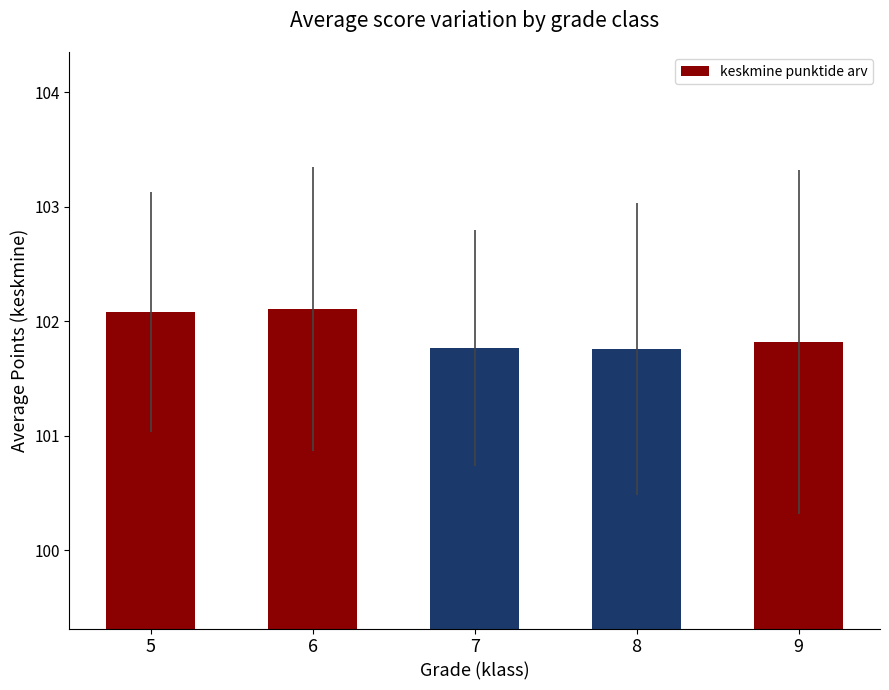

Reading left to right, list all the values displayed in this chart.

102.1	102.1	101.8	101.8	101.8